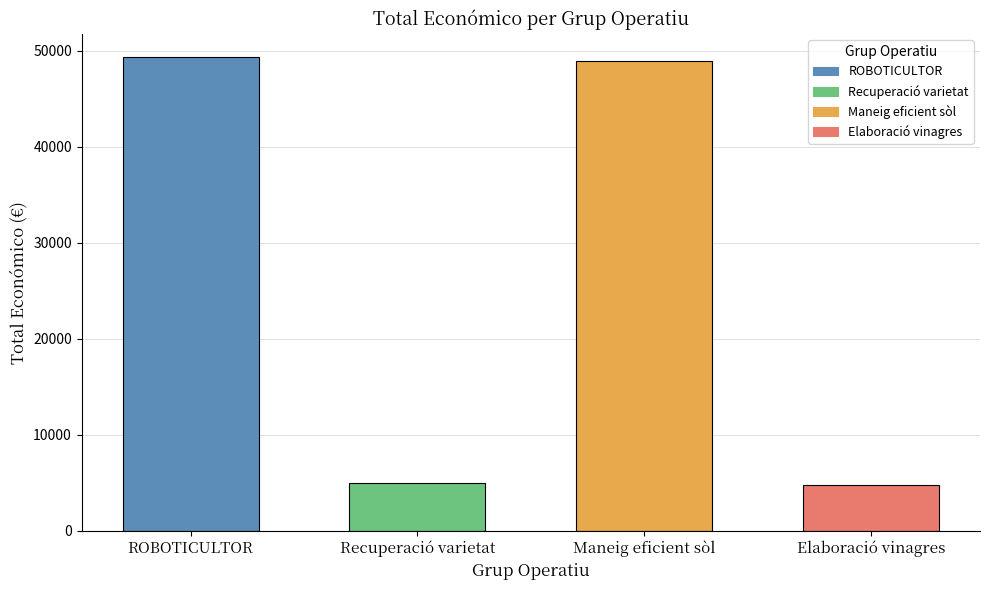

The chart shows a value of 19760 at Grup Operatiu: Maneig eficient del sòl. True or false?

False